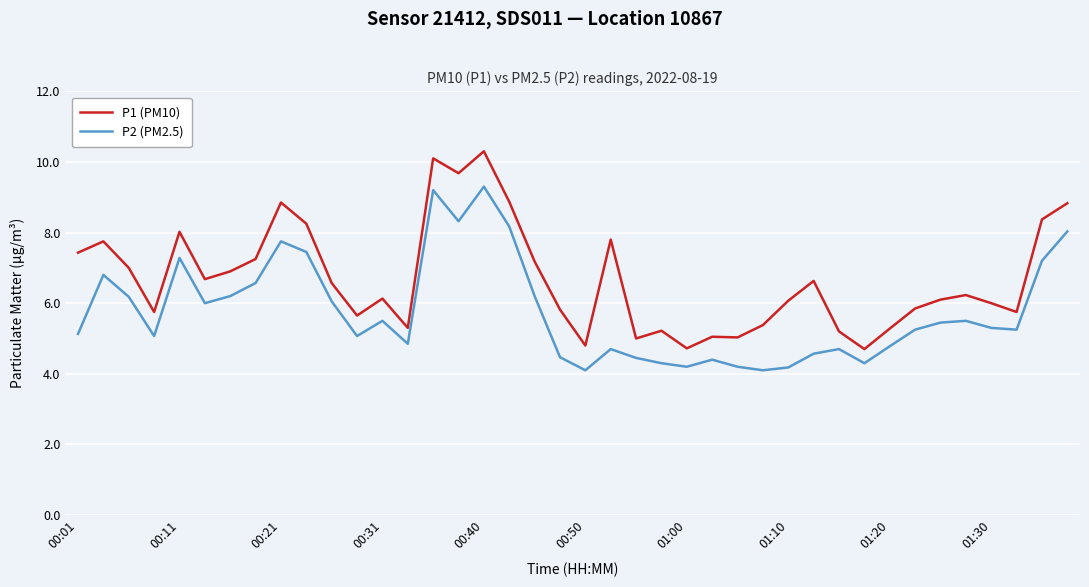

What is the sum of all P2 (PM2.5) values?

230.5